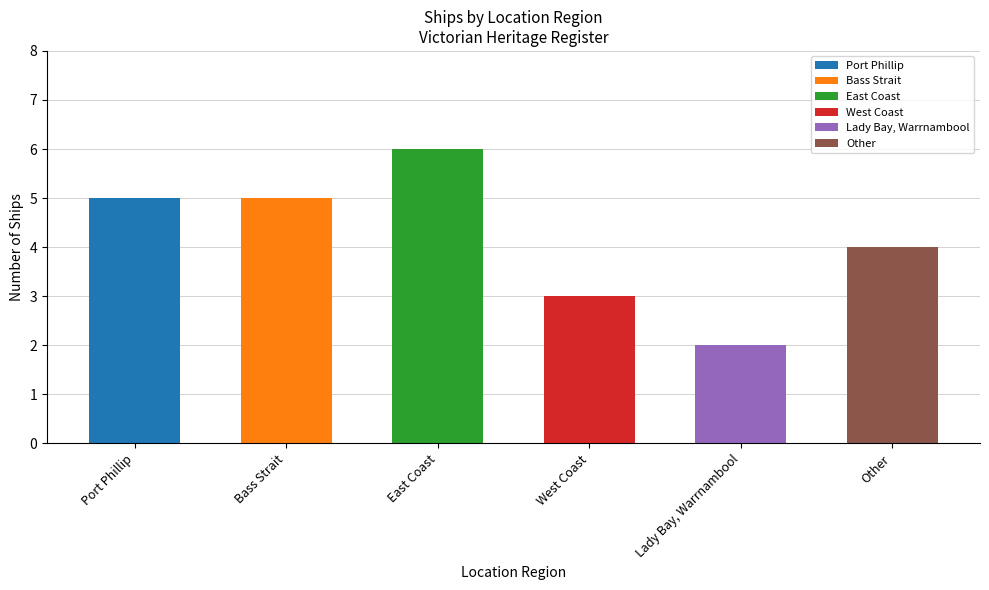

What is the difference between the second highest and minimum values?

3